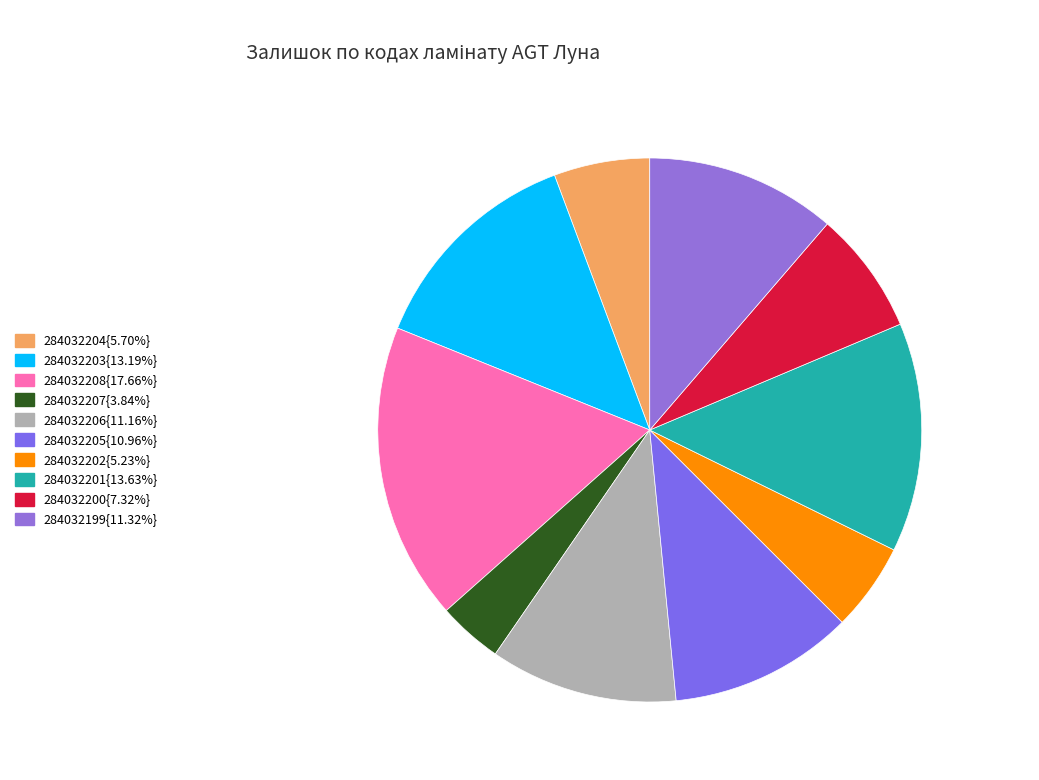

How many slices are in this pie chart?

10